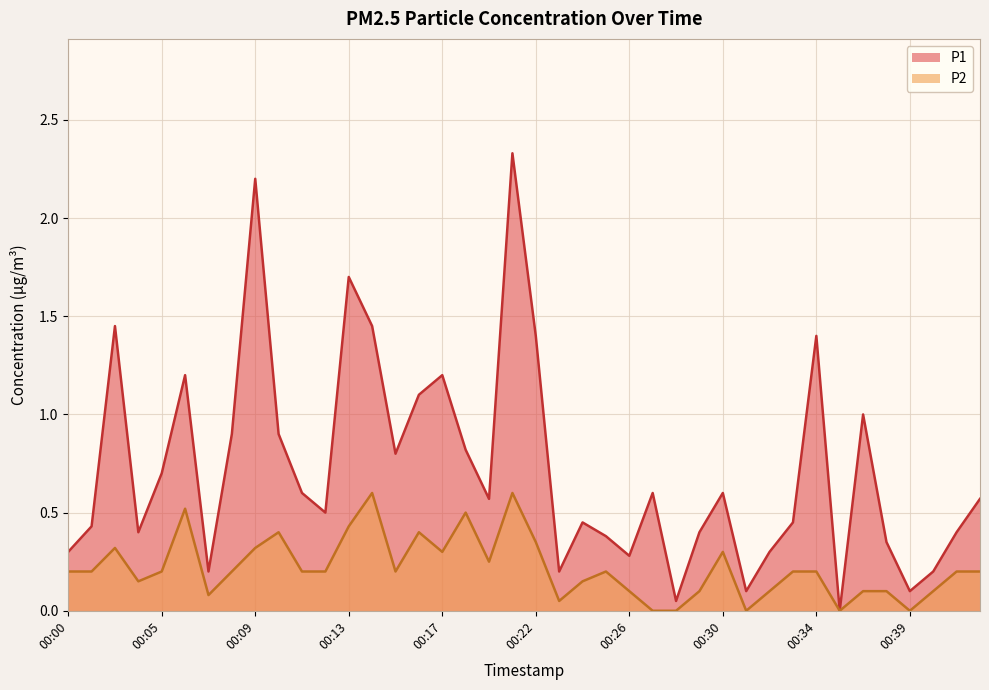

What is the sum of the P2 values at 00:09 and 00:01?

0.5